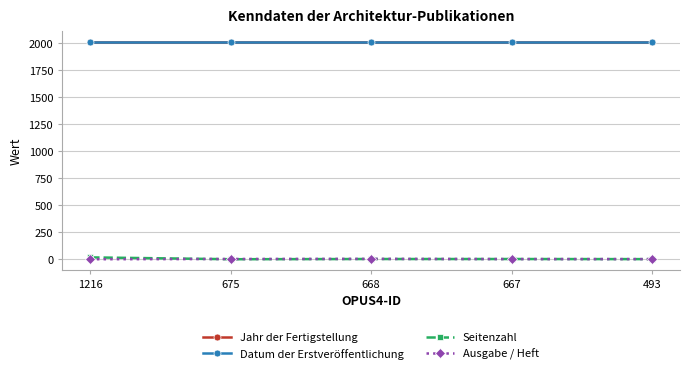

How many interior local peaks does the Ausgabe / Heft series have?

1